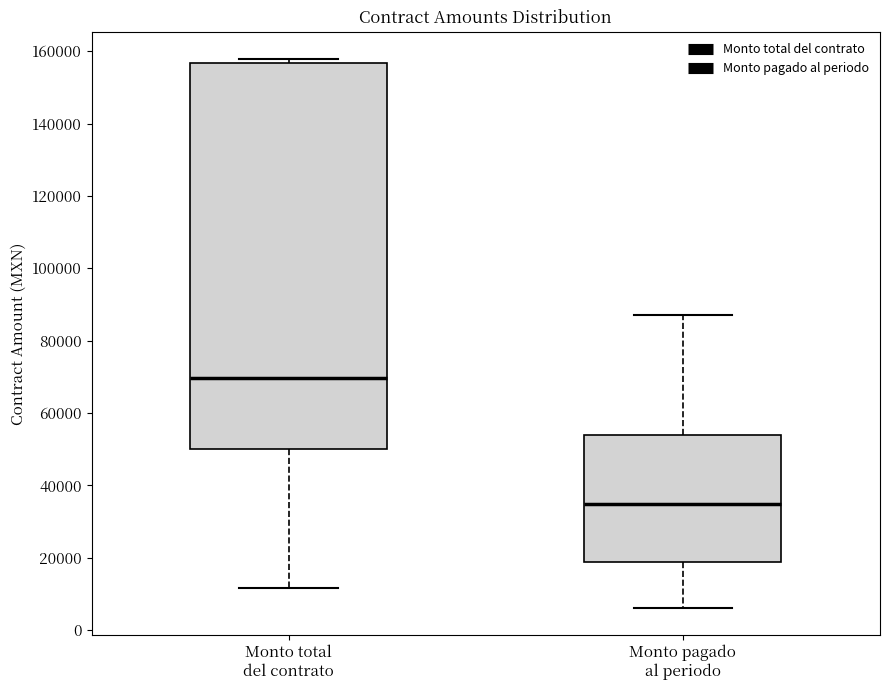

Reading left to right, transcribe this box plot: for each box, give where its median line is, the range the box spans, and where its two whiskers end, as read against the y-axis. The values are not printed on the chart, so give them approximately, as read against the axis.

Monto total del contrato: median 70000, box 50000 to 156000, whiskers 12000 to 158000
Monto pagado al periodo: median 34000, box 18000 to 54000, whiskers 6000 to 88000